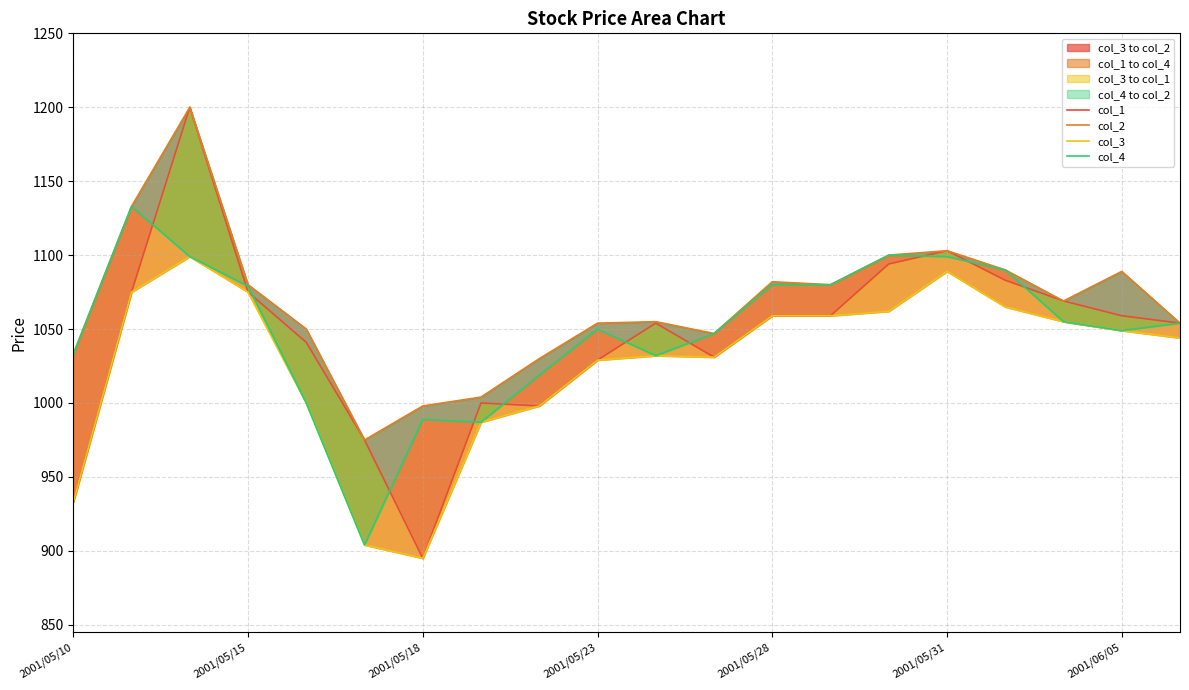

What position from the right is 16?

4